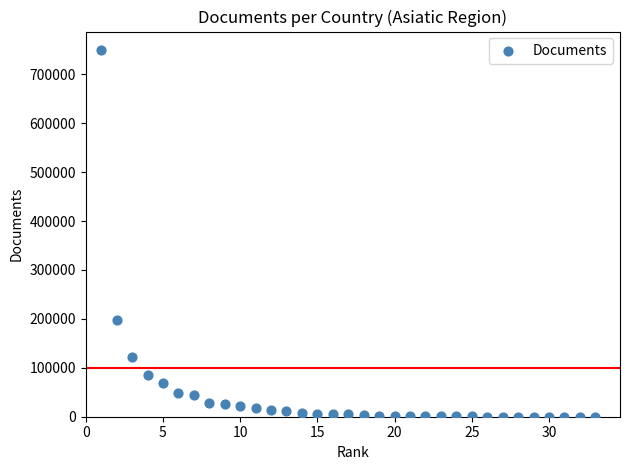

What Y value in the scatter plot is closest to 375035?

196792